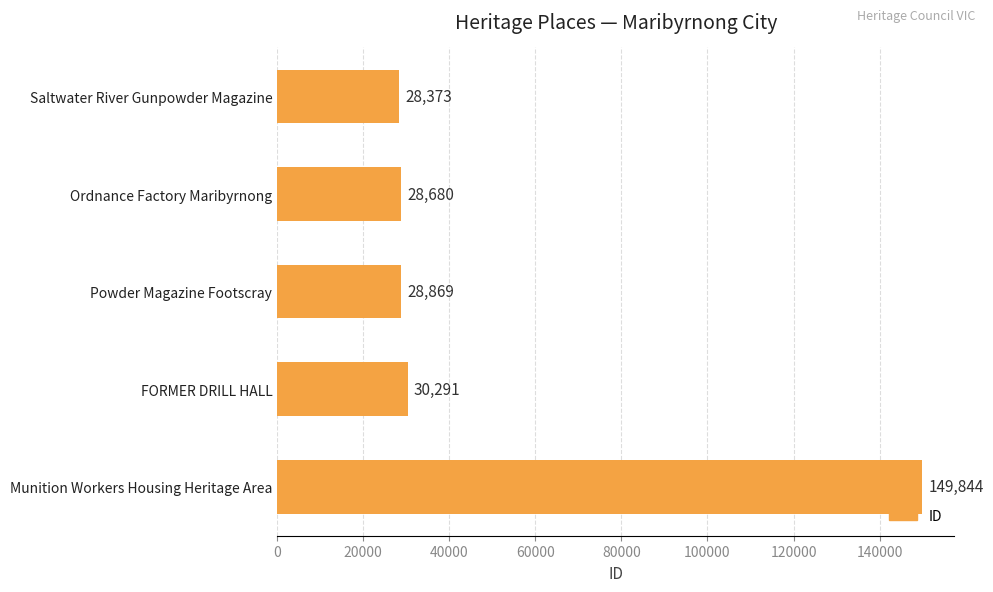

What is the average value?

53211